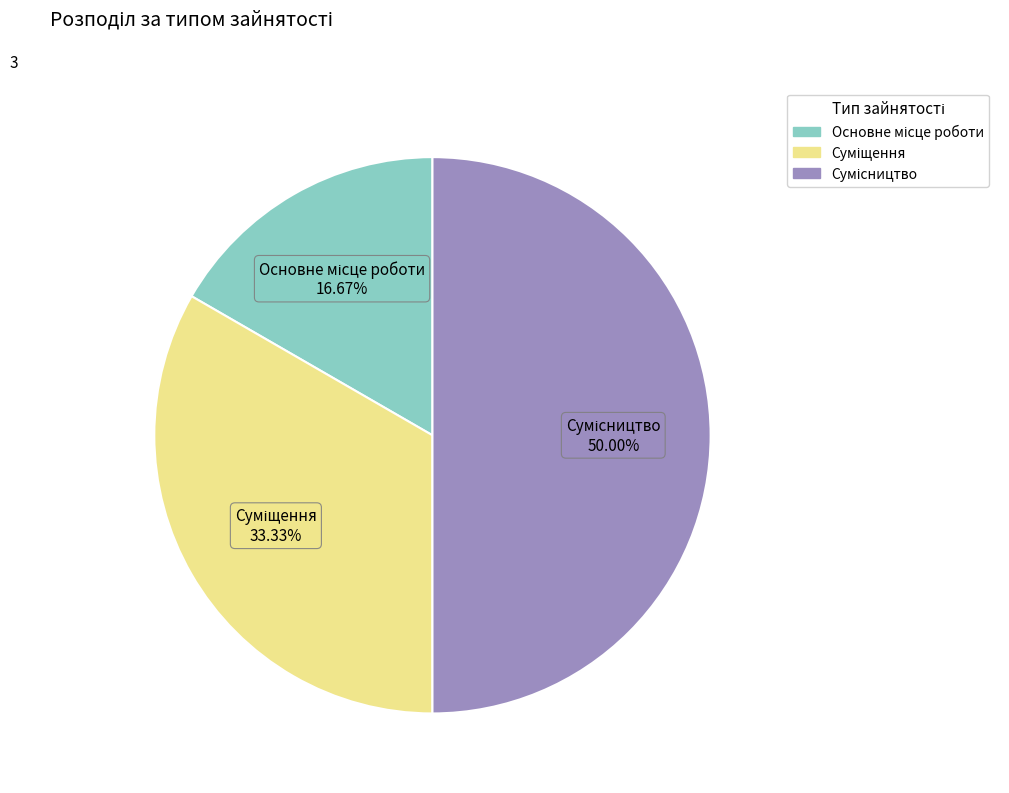

Which slice is the largest?

Сумісництво